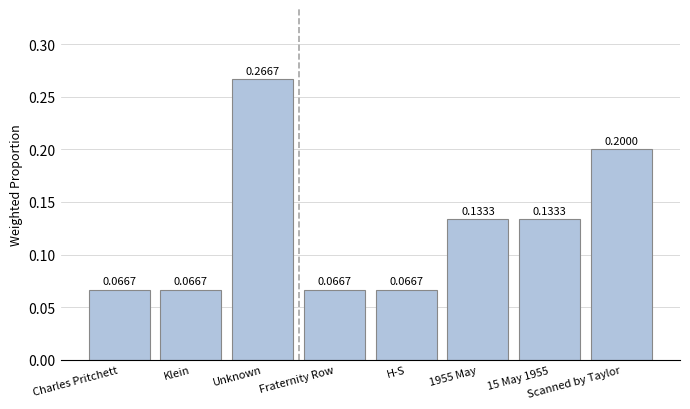

Which label corresponds to the largest value in the chart?

Unknown